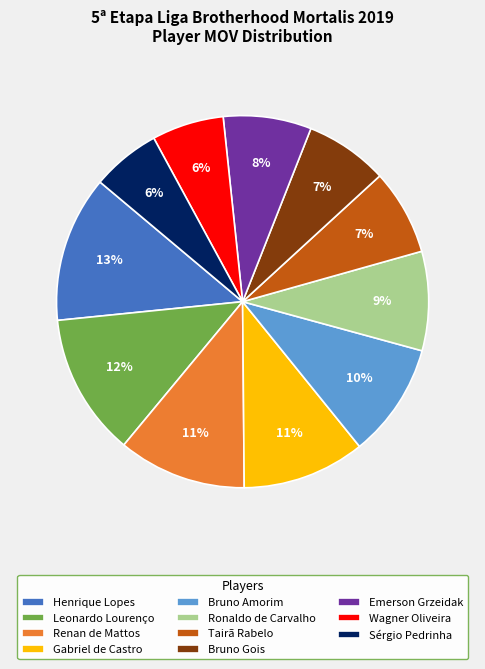

Is it true that Bruno Amorim is 10% of the pie?

True